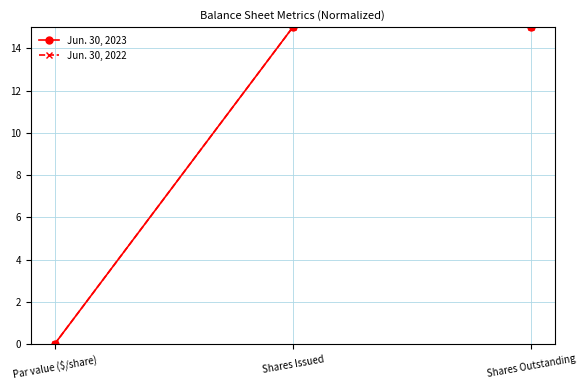

Does the chart have visible grid lines?

Yes